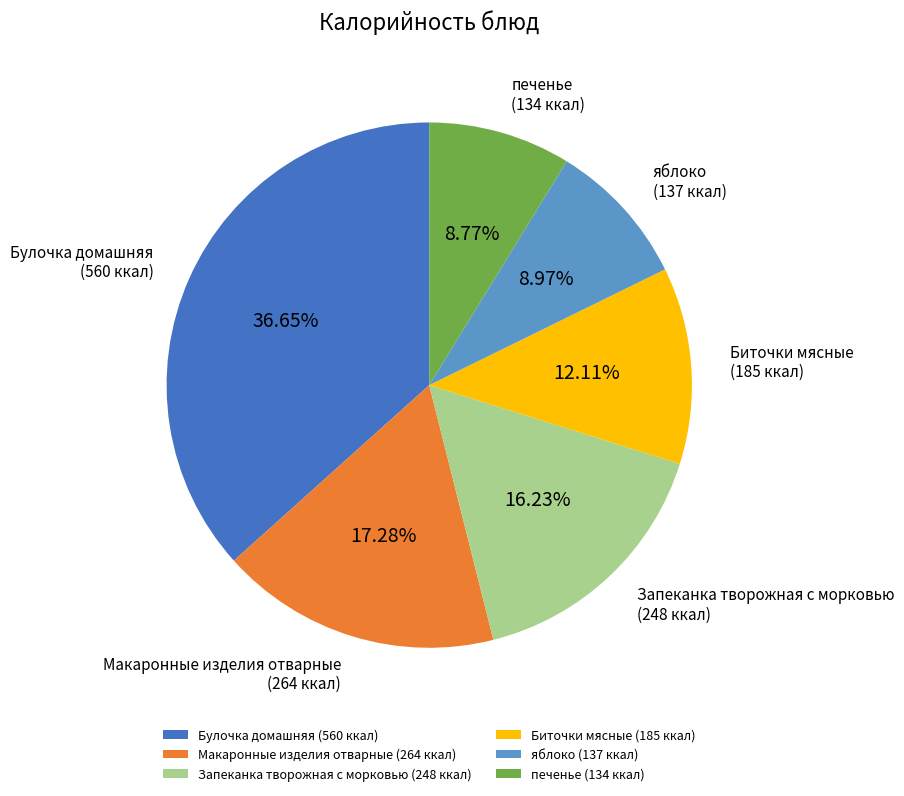

Combined, do яблоко (137 ккал) and печенье (134 ккал) account for over 50%?

No